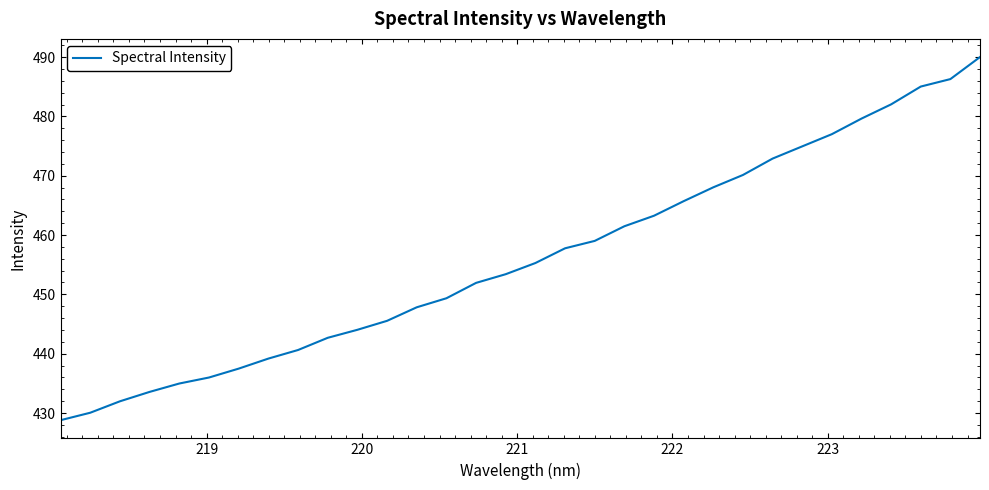

What is the maximum value shown in the chart?

490.0